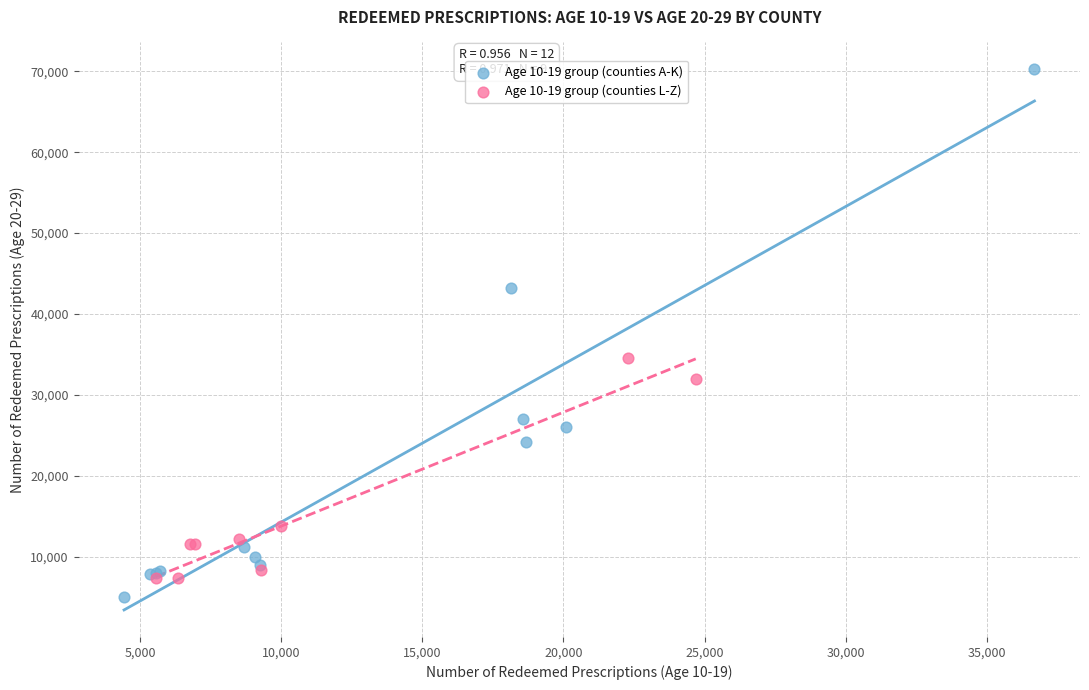

What are all the series names shown in the legend?

Age 10-19 group (counties A-K), Age 10-19 group (counties L-Z)